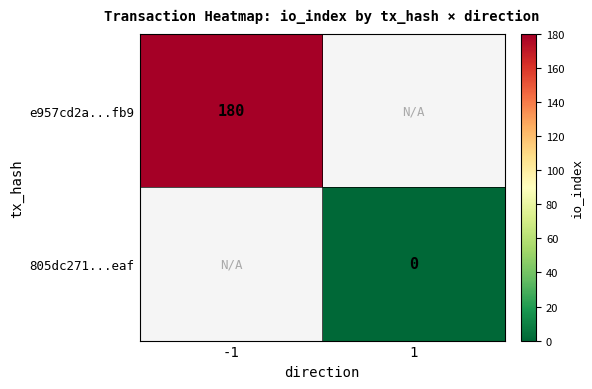

True or false: e957cd2a...fb9 has a value of 180 at -1.

True